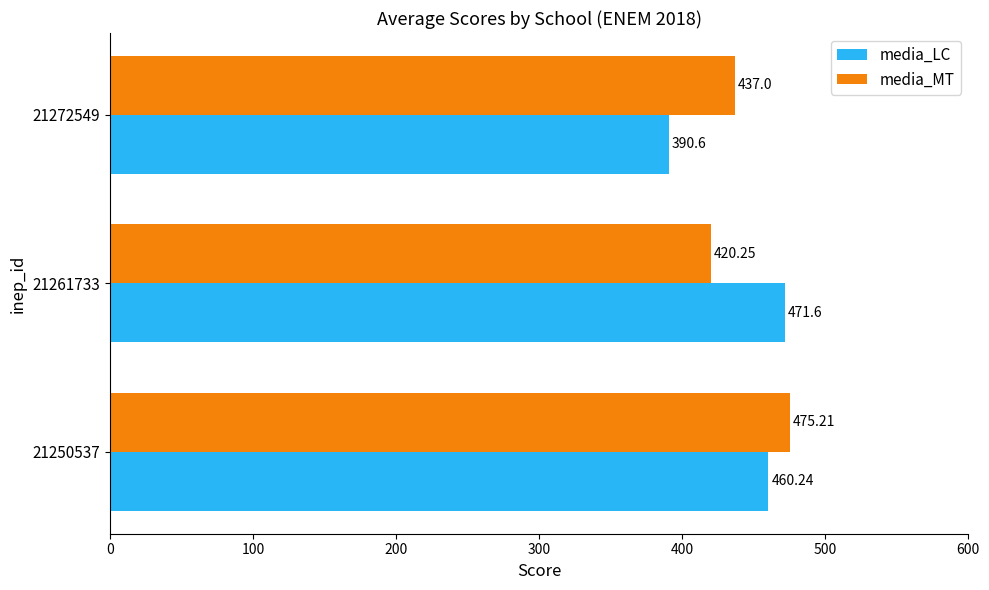

Which series changed the most between 21261733 and 21272549?

media_LC